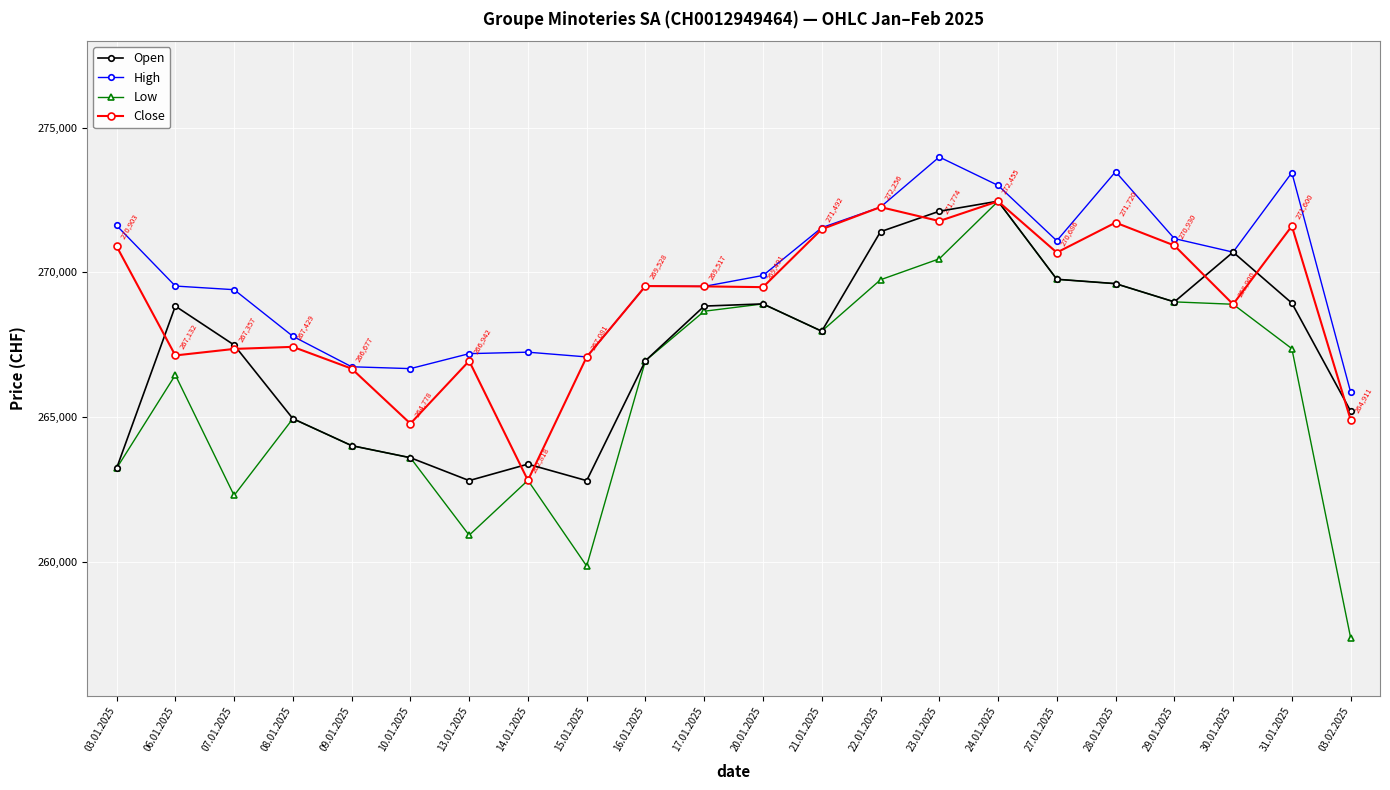

At 31.01.2025, list the series in order from smallest to largest.

Low, Open, Close, High